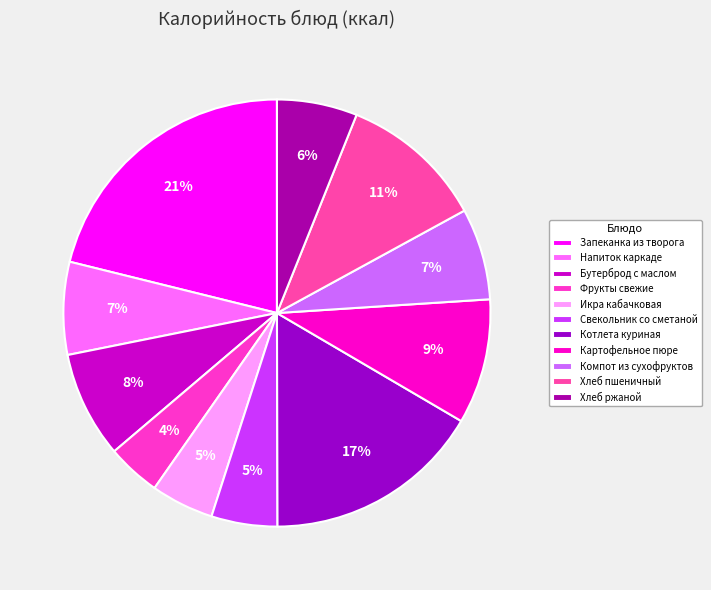

To the nearest percent, what percentage of the pie is Компот из сухофруктов?

7%